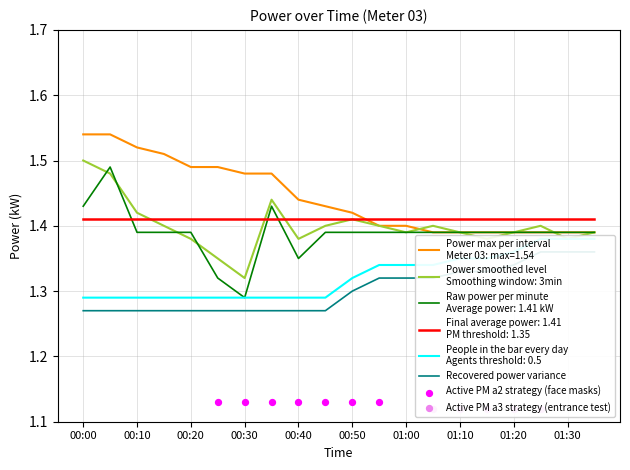

At which category is the sum across all series the highest?

00:05